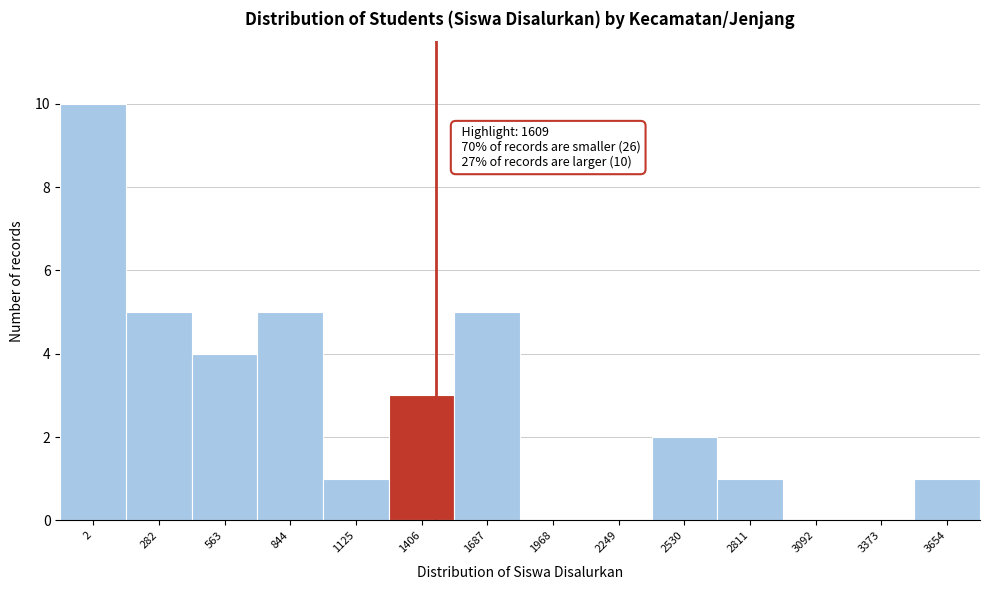

Reading left to right, extract all data points from this chart.

2=10	282=5	563=4	844=5	1125=1	1406=3	1687=5	1968=0	2249=0	2530=2	2811=1	3092=0	3373=0	3654=1